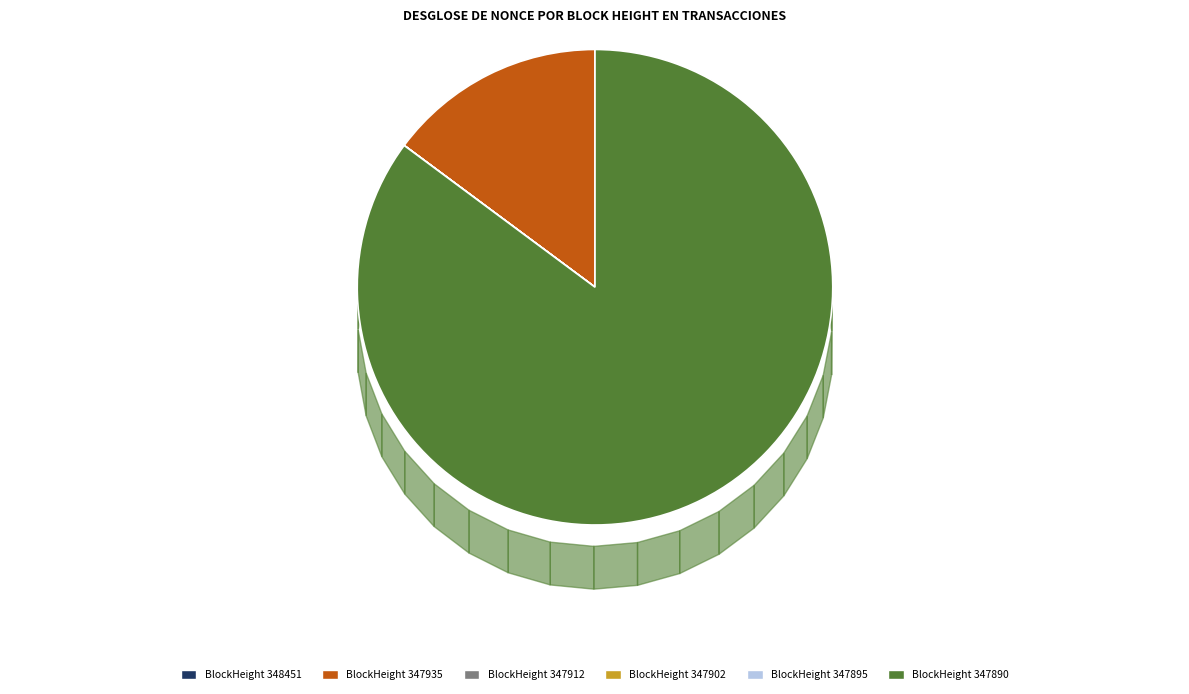

What is the smallest slice in the pie chart?

347895